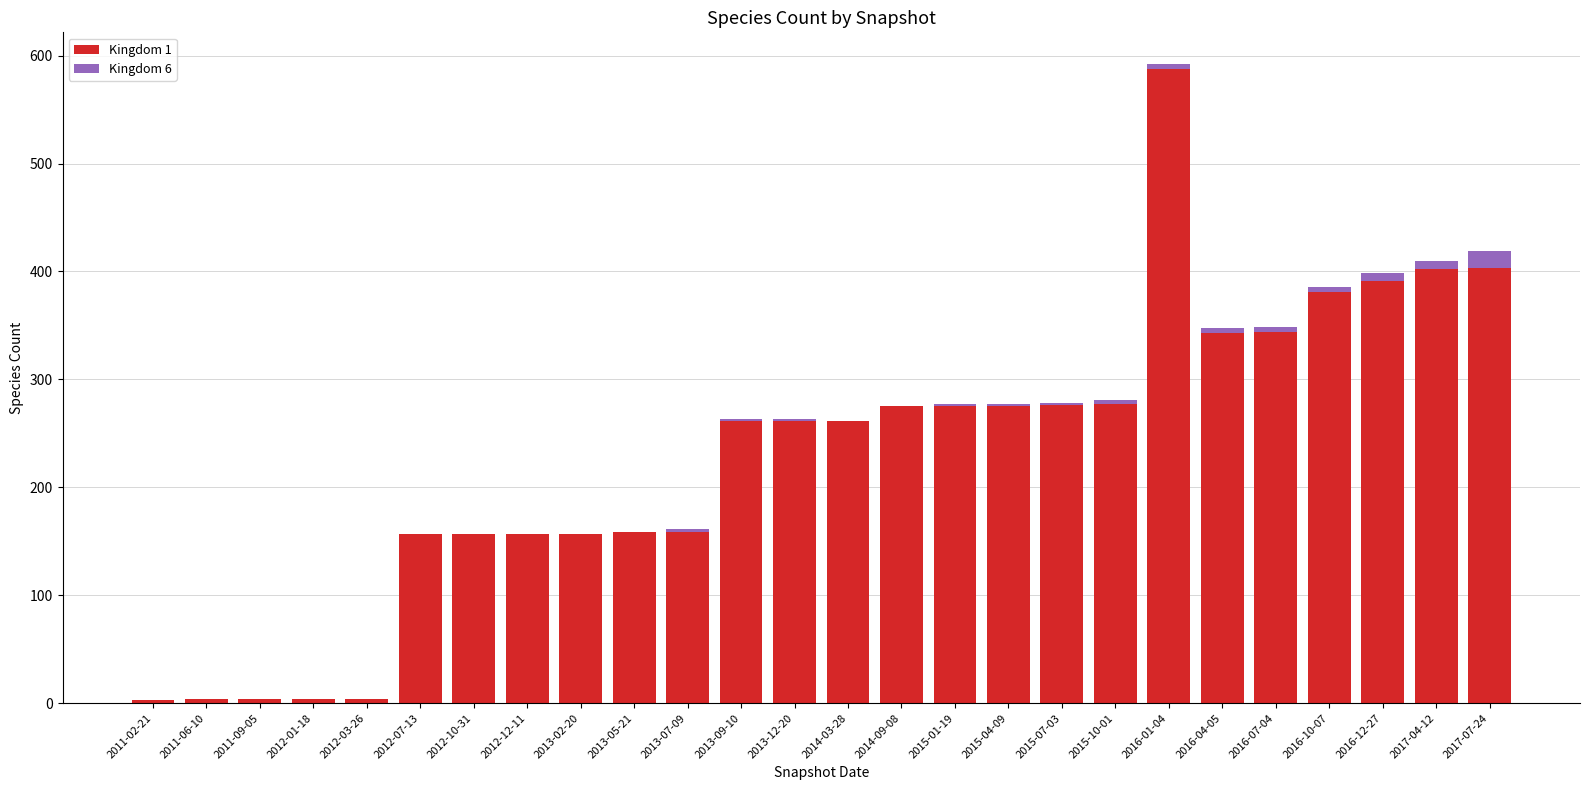

How many categories are shown in the chart?

26